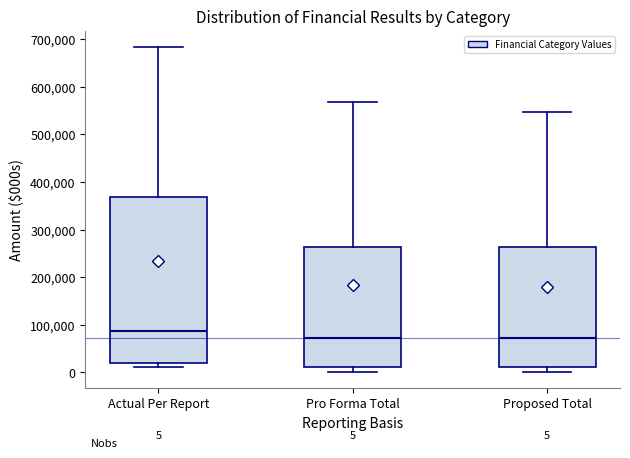

Comparing the boxes themselves (not the whiskers), which one is the tallest?

Actual Per Report